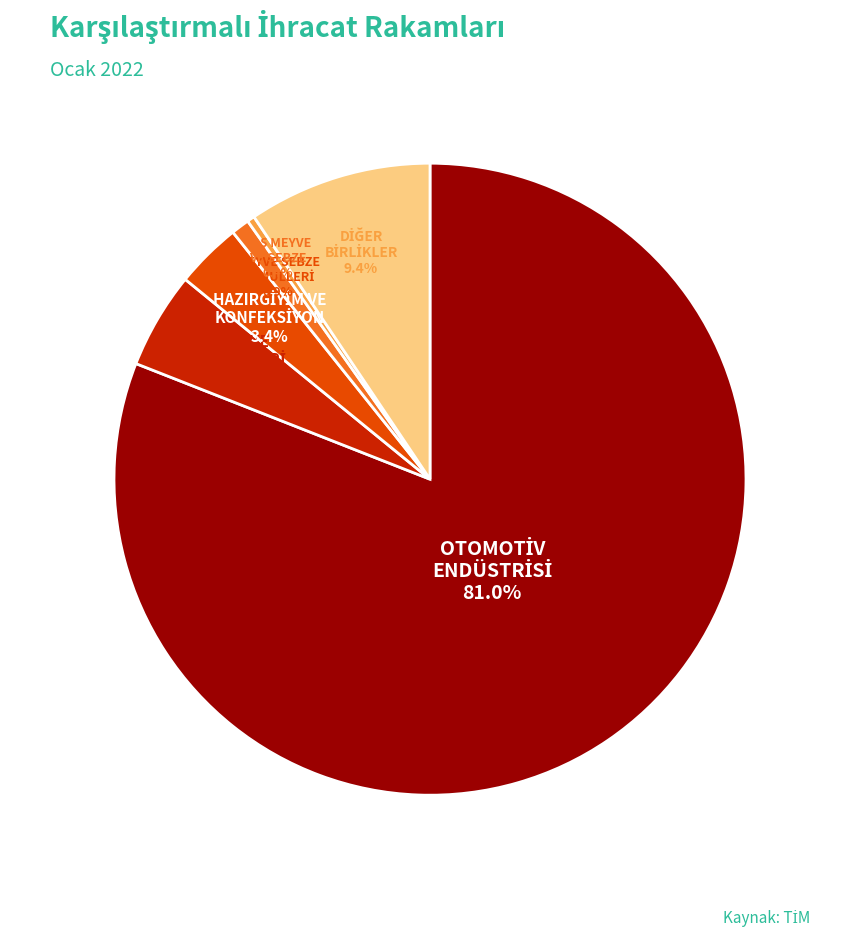

How many slices are in this pie chart?

6